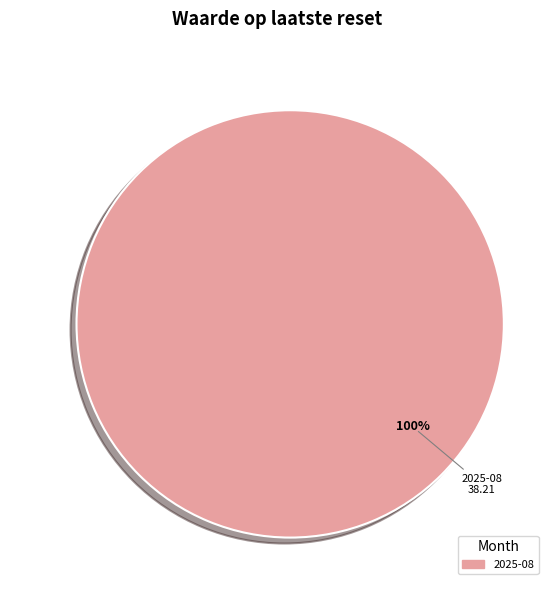

Rank the categories by value from lowest to highest.

2025-08